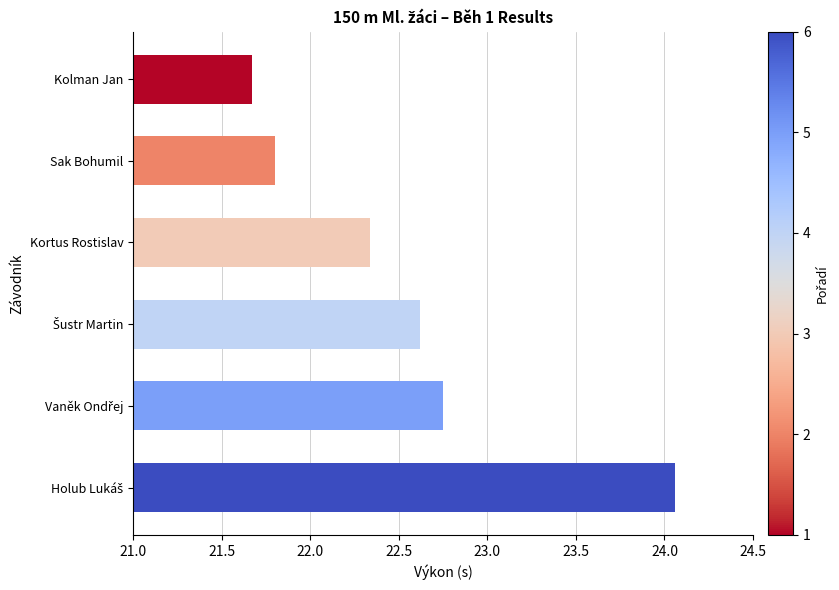

Is it true that the value at Sak Bohumil is 7.7?

False